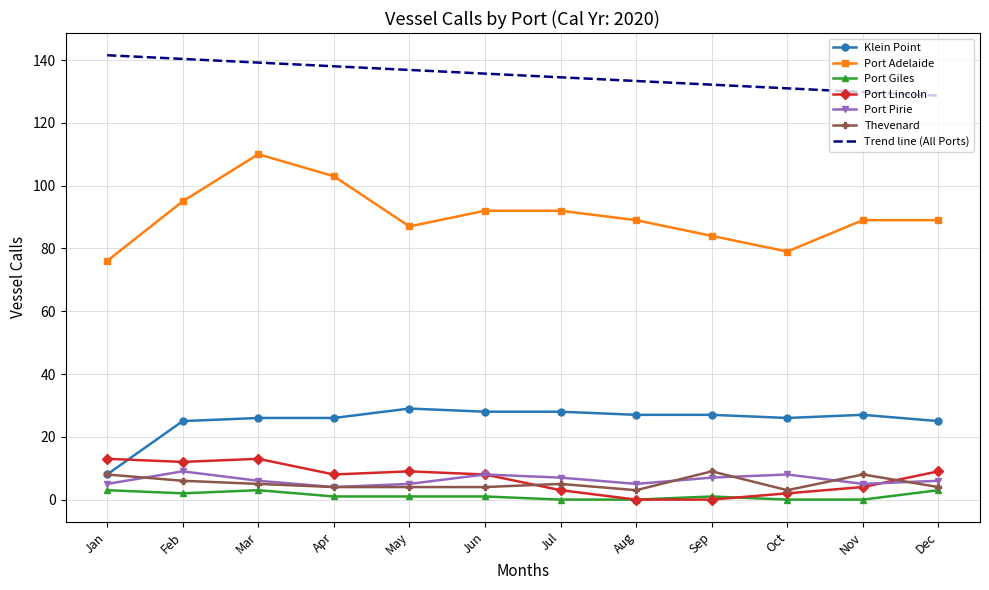

Is it true that Thevenard equals 3.3 at Sep?

False